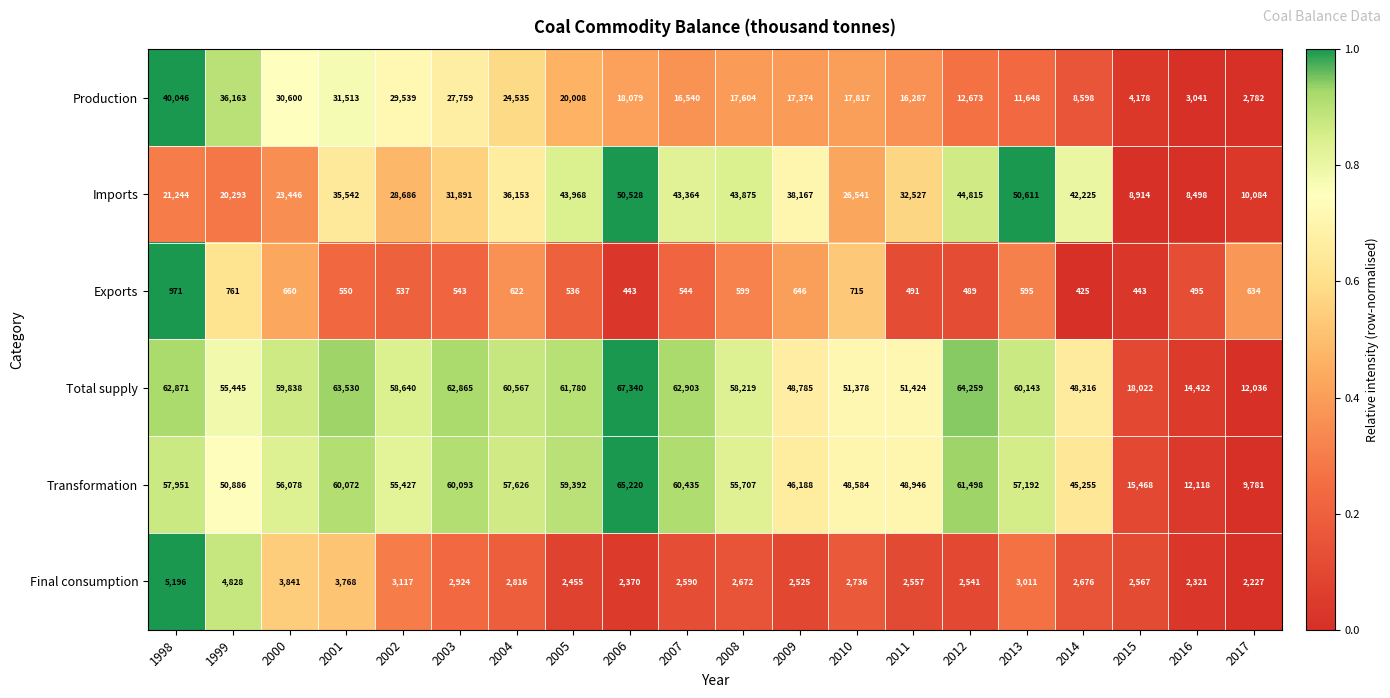

What is the highest value of the Transformation series?

65220